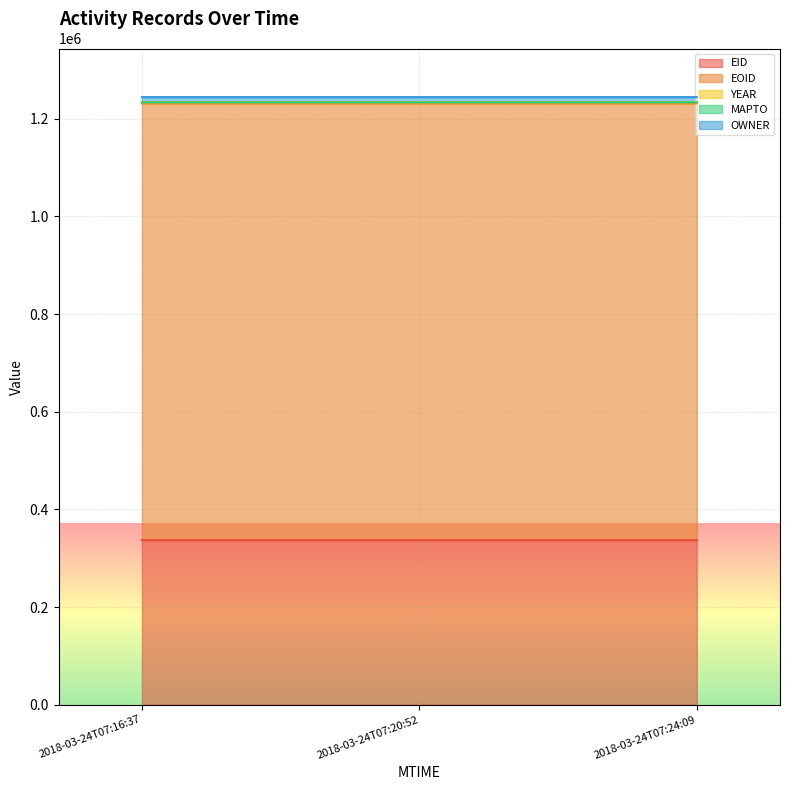

How many series are shown in this chart?

5